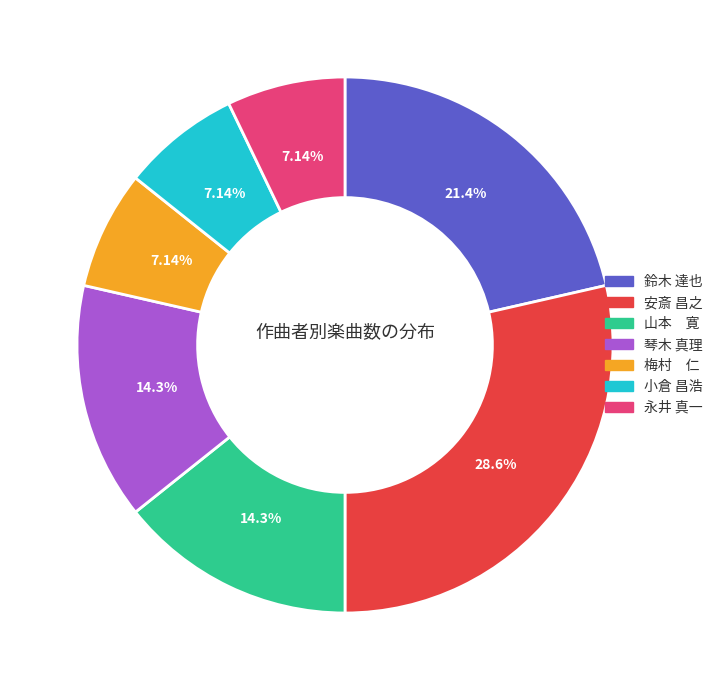

Count the number of slices in the pie.

7